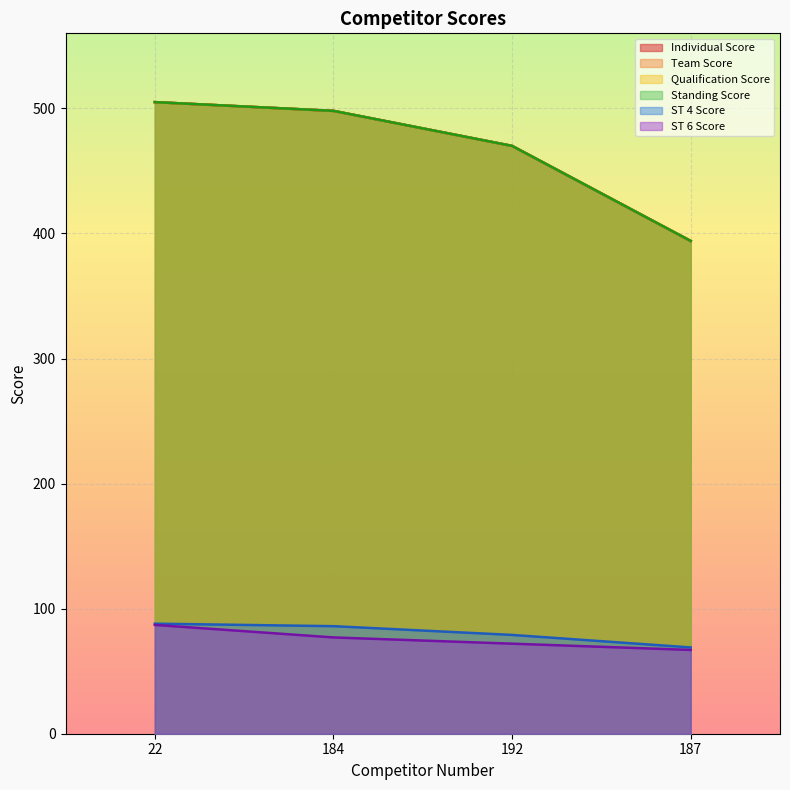

Is it true that Team Score equals 470 at 192?

True